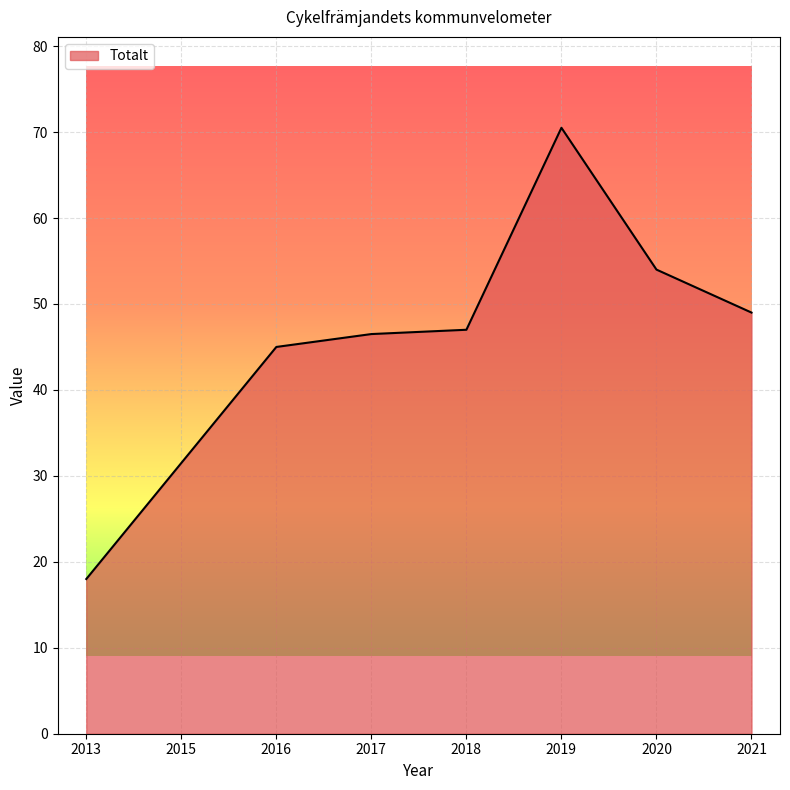

How many distinct data groups are displayed?

1